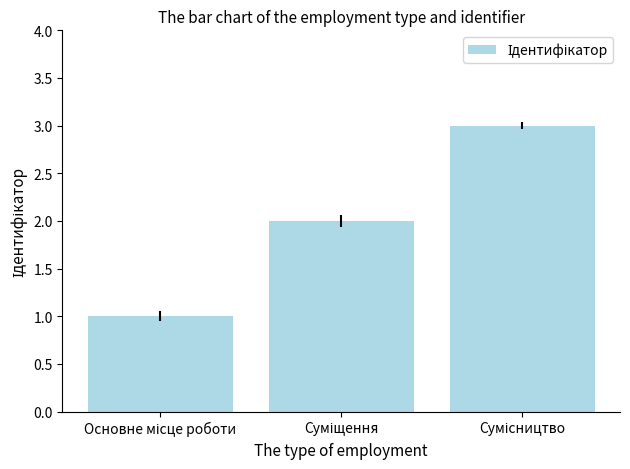

What is the maximum value shown in the chart?

3